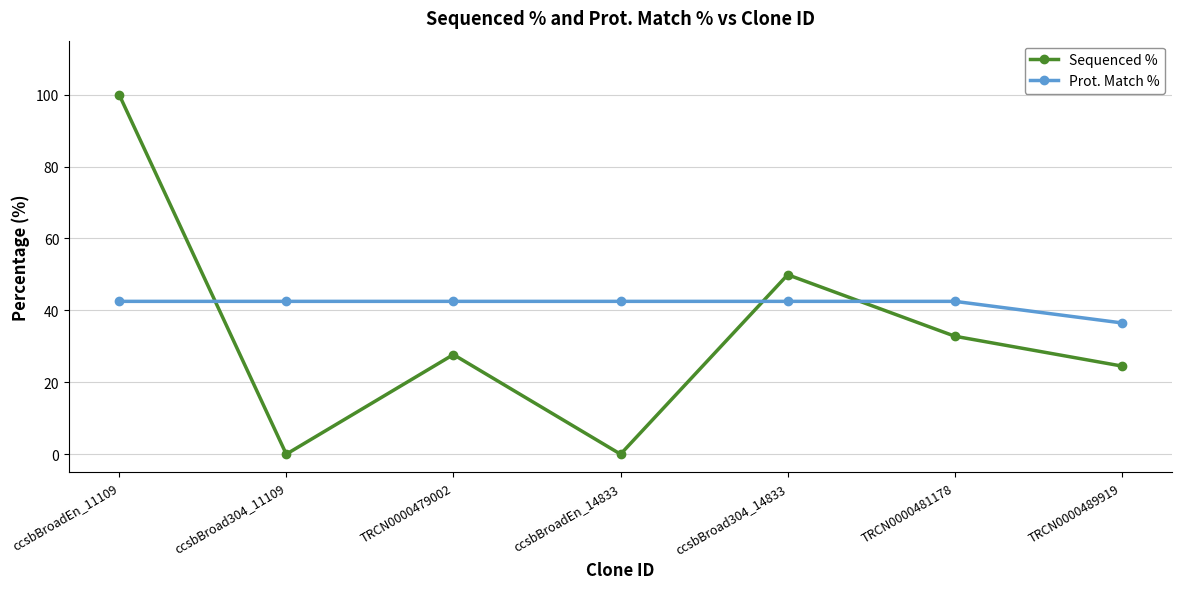

How many values in the Sequenced % series exceed 27?

4